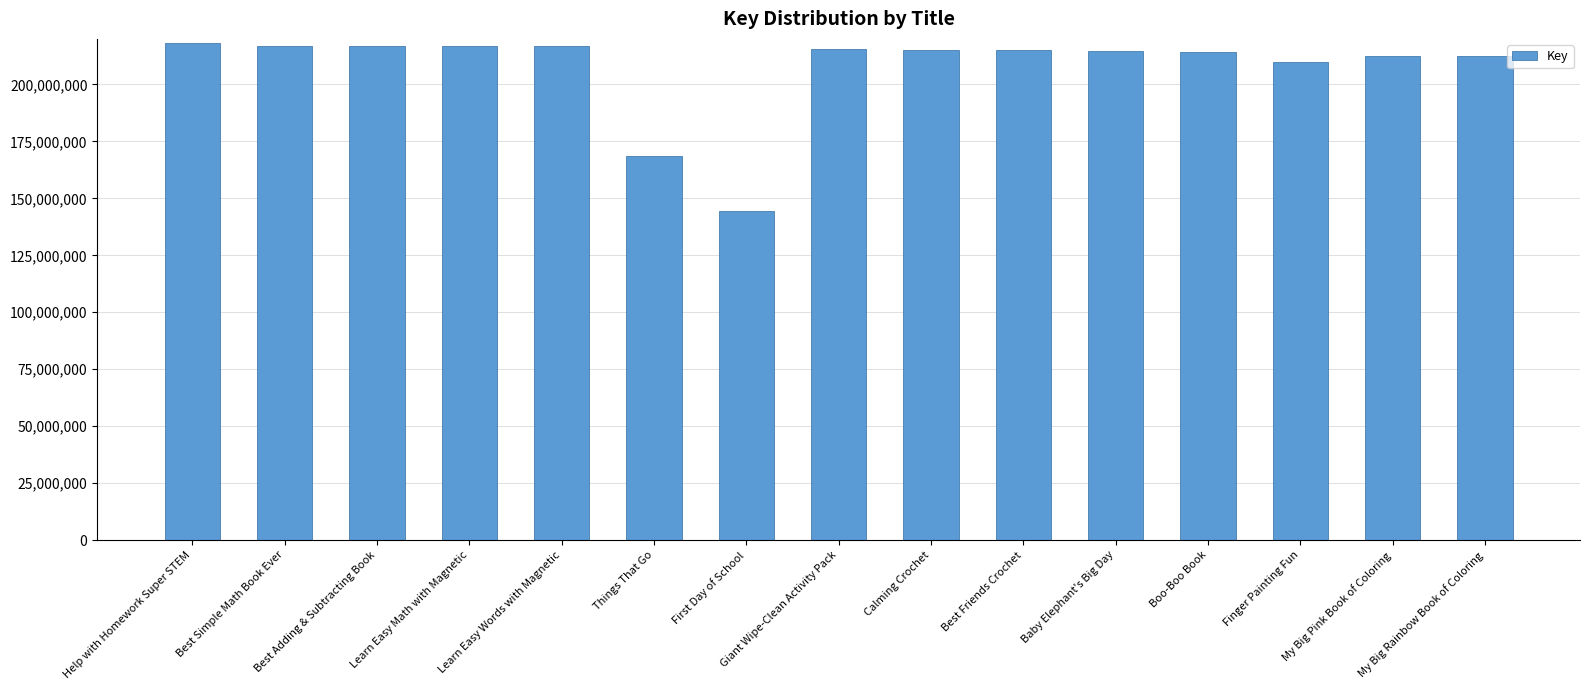

At which label is the value closest to 181351515?

Things That Go